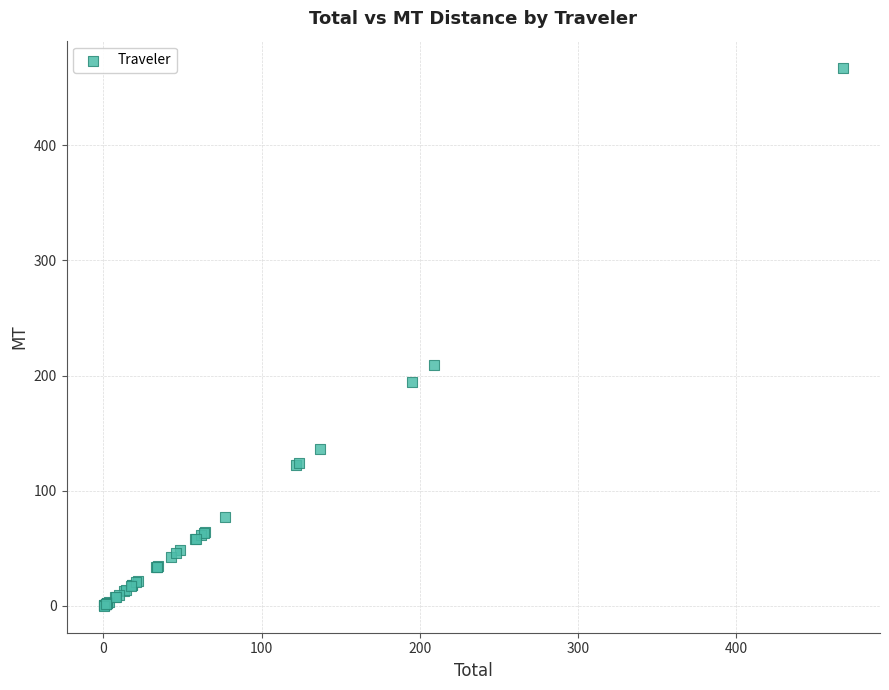

What Y value in the scatter plot is closest to 233?

208.8